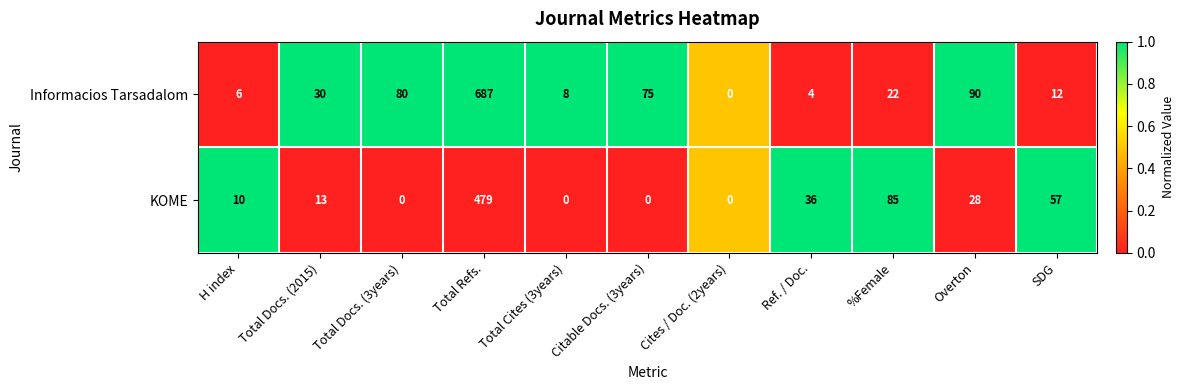

Is it true that KOME equals 85 at %Female?

True